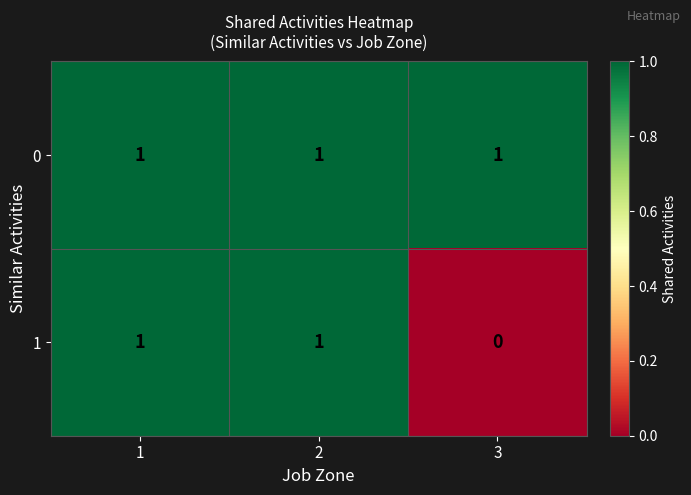

Which category has the lowest value across all series?

3